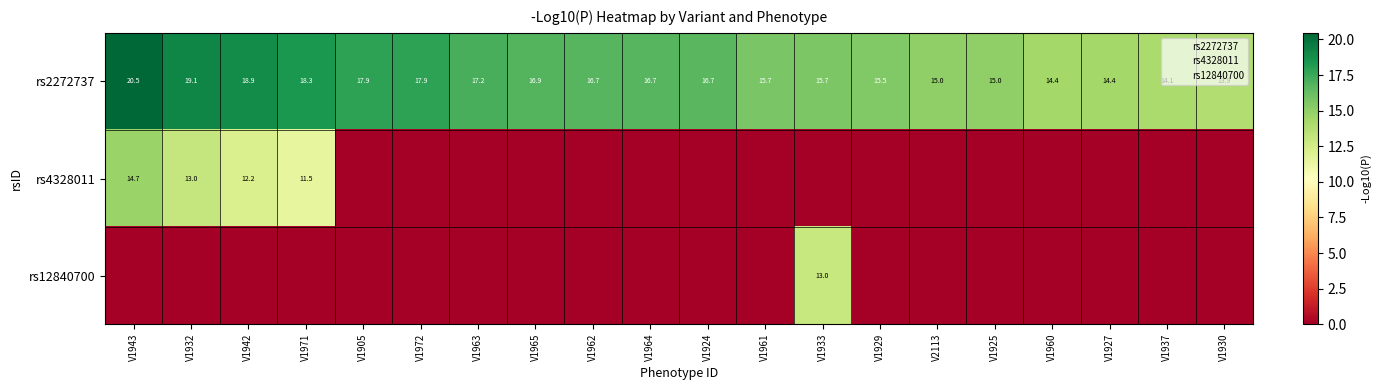

Reading right to left, transcribe all the data shown in this chart.

rs2272737: 13.9	14.1	14.4	14.4	15.0	15.0	15.5	15.7	15.7	16.7	16.7	16.7	16.9	17.2	17.9	17.9	18.3	18.9	19.1	20.5
rs4328011: 0.0	0.0	0.0	0.0	0.0	0.0	0.0	0.0	0.0	0.0	0.0	0.0	0.0	0.0	0.0	0.0	11.5	12.2	13.0	14.7
rs12840700: 0.0	0.0	0.0	0.0	0.0	0.0	0.0	13.0	0.0	0.0	0.0	0.0	0.0	0.0	0.0	0.0	0.0	0.0	0.0	0.0